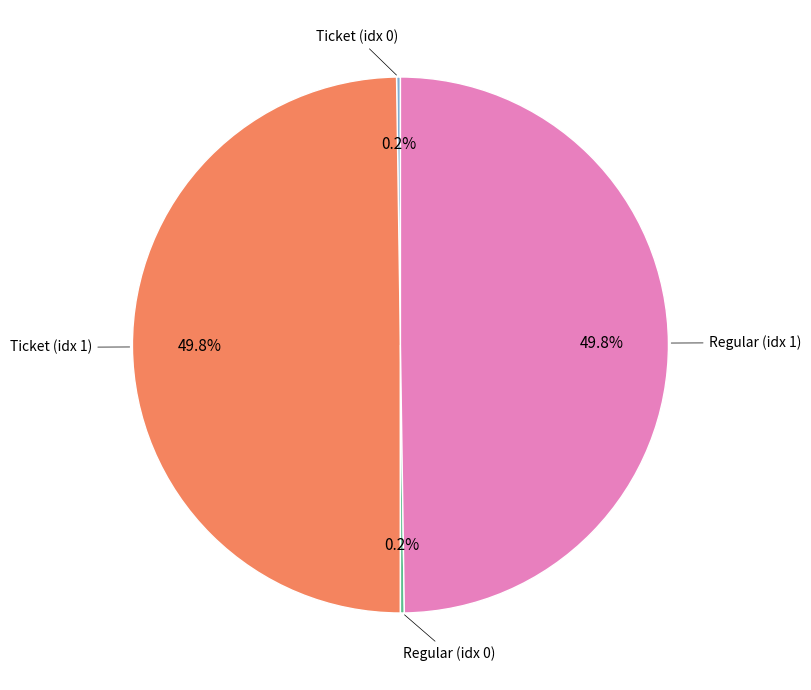

How many segments does this pie chart have?

4